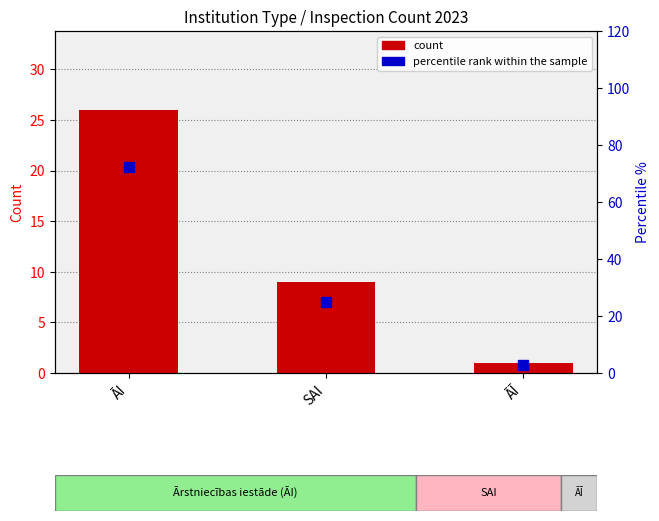

What is the total value across all series at SAI?

34.0